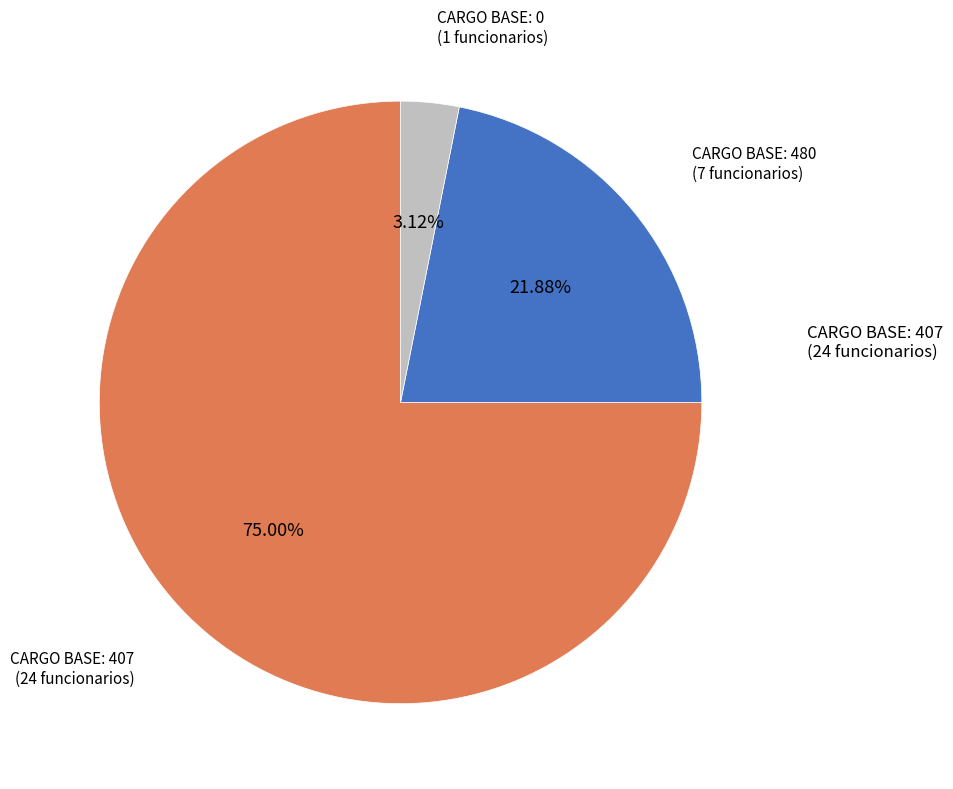

Is there a majority slice in this chart?

Yes